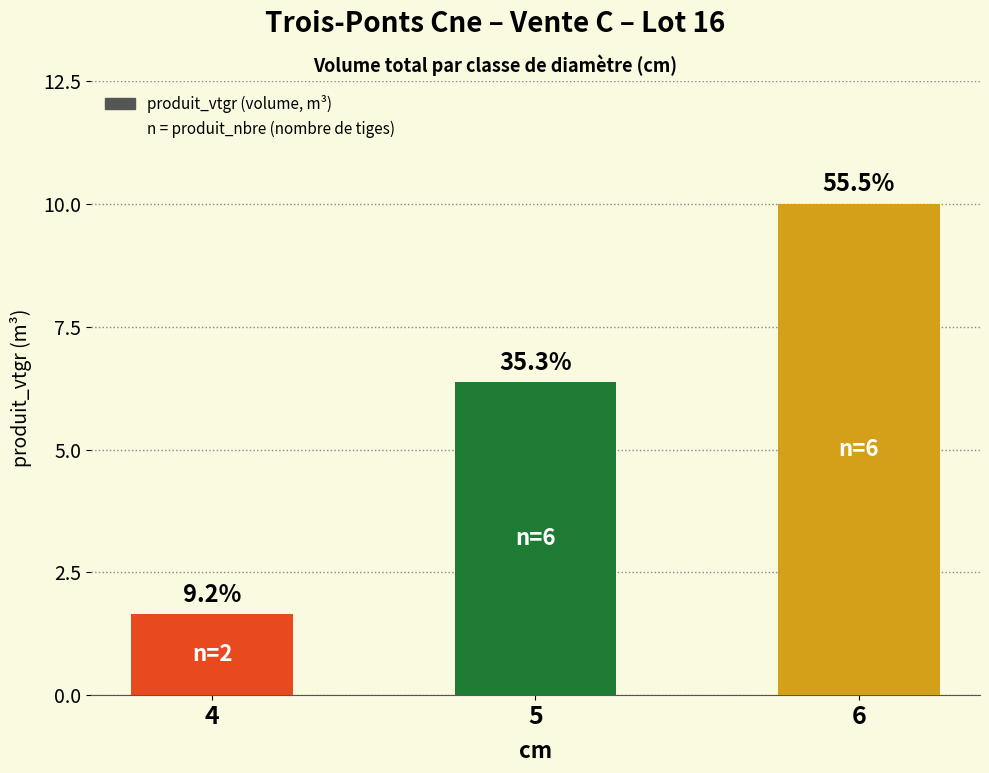

List the labels in order of value, smallest first.

4, 5, 6